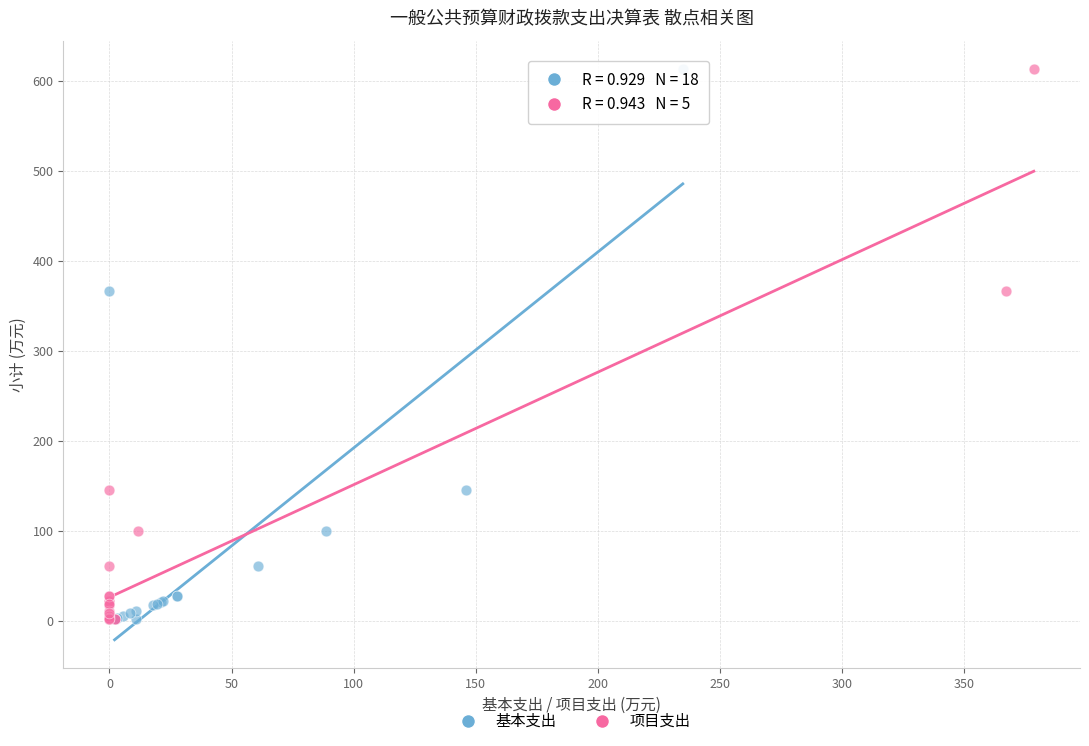

What are all the series names shown in the legend?

基本支出, 项目支出